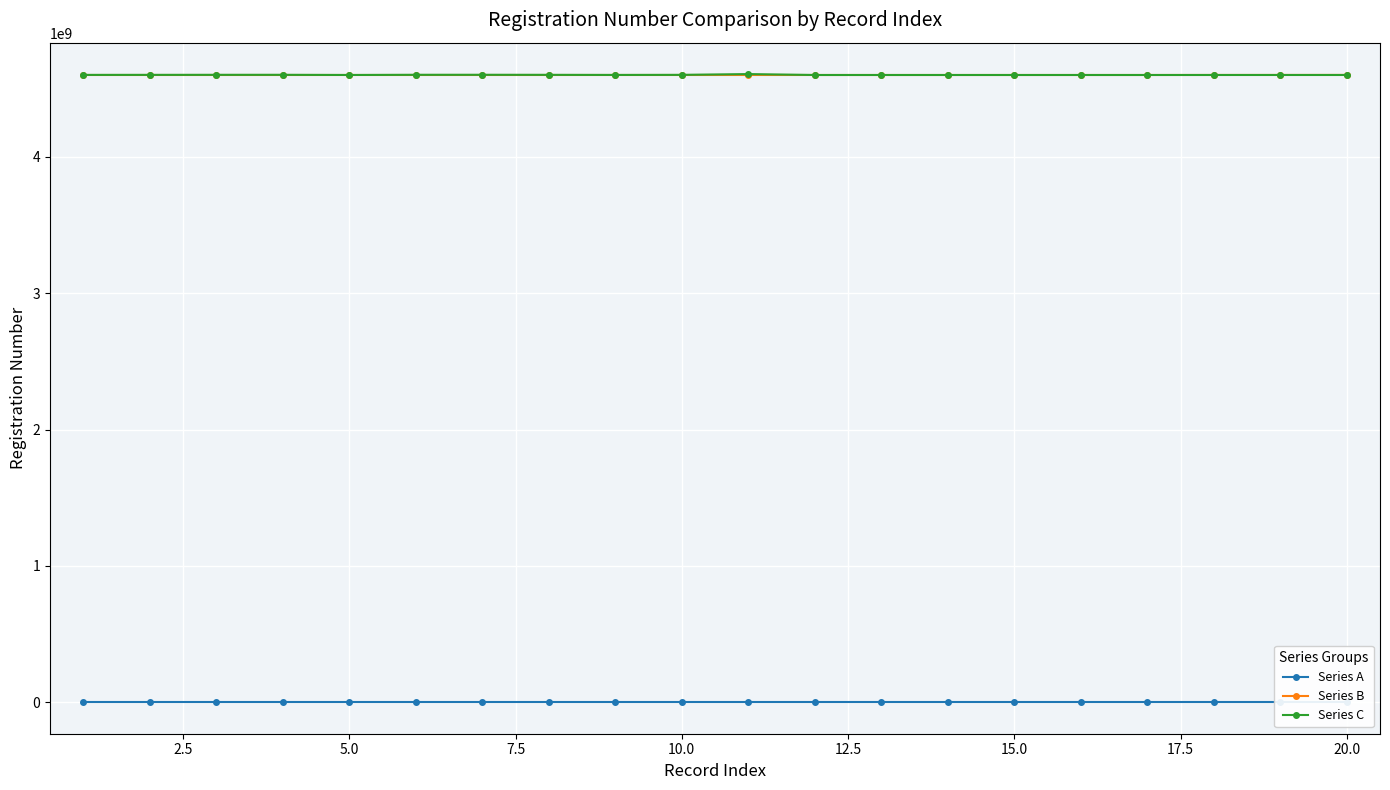

True or false: Series A has more than 0 points higher than both neighbors.

False